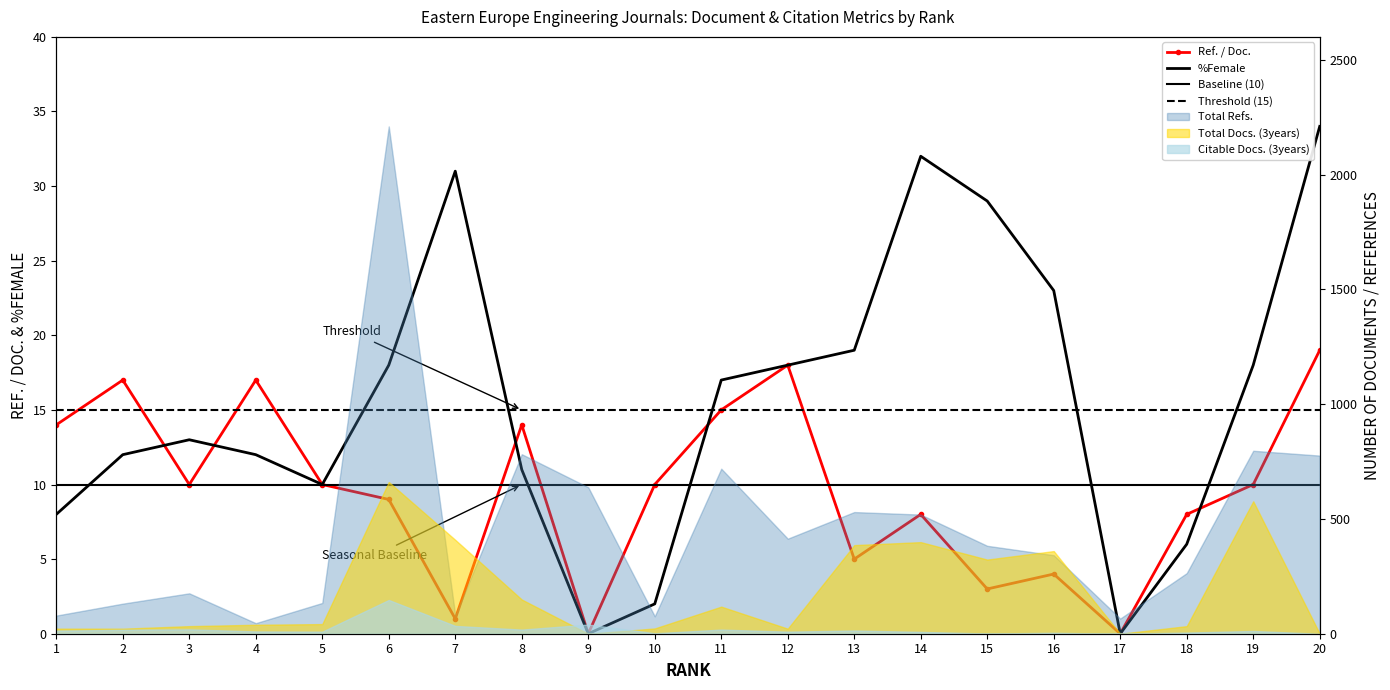

What is the average value of the Ref. / Doc. series?

10